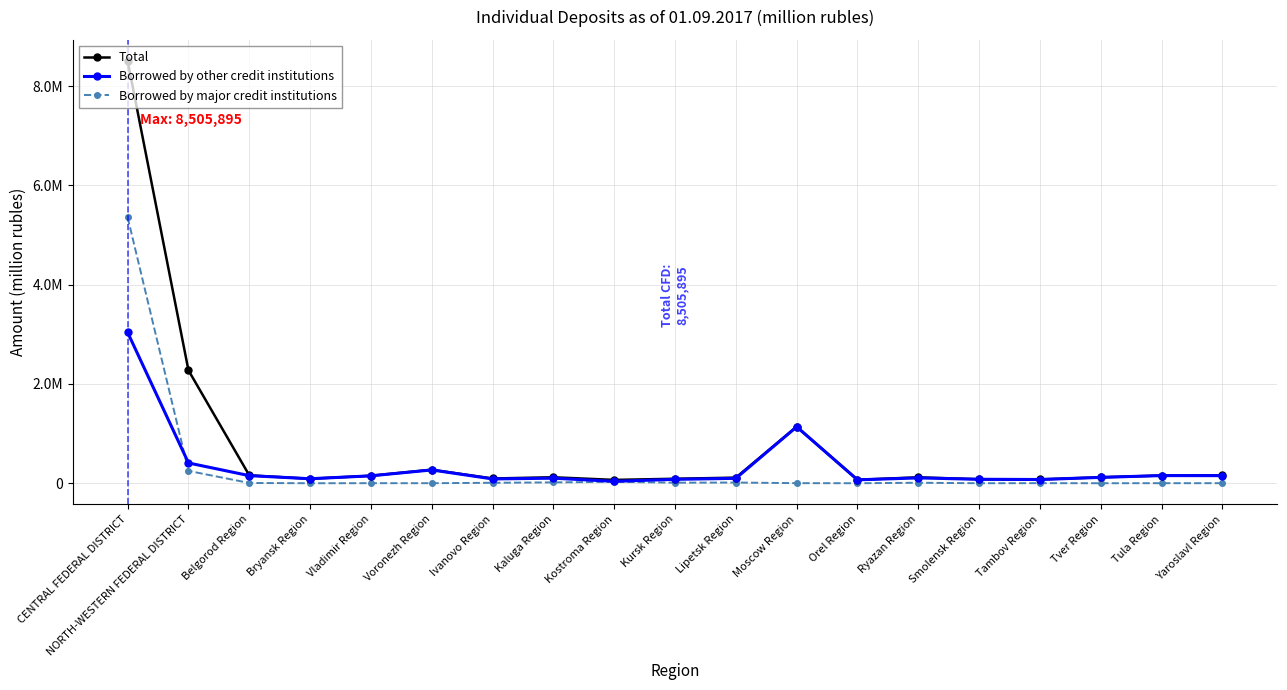

What is the label of the 17th point from the left?

Tver Region